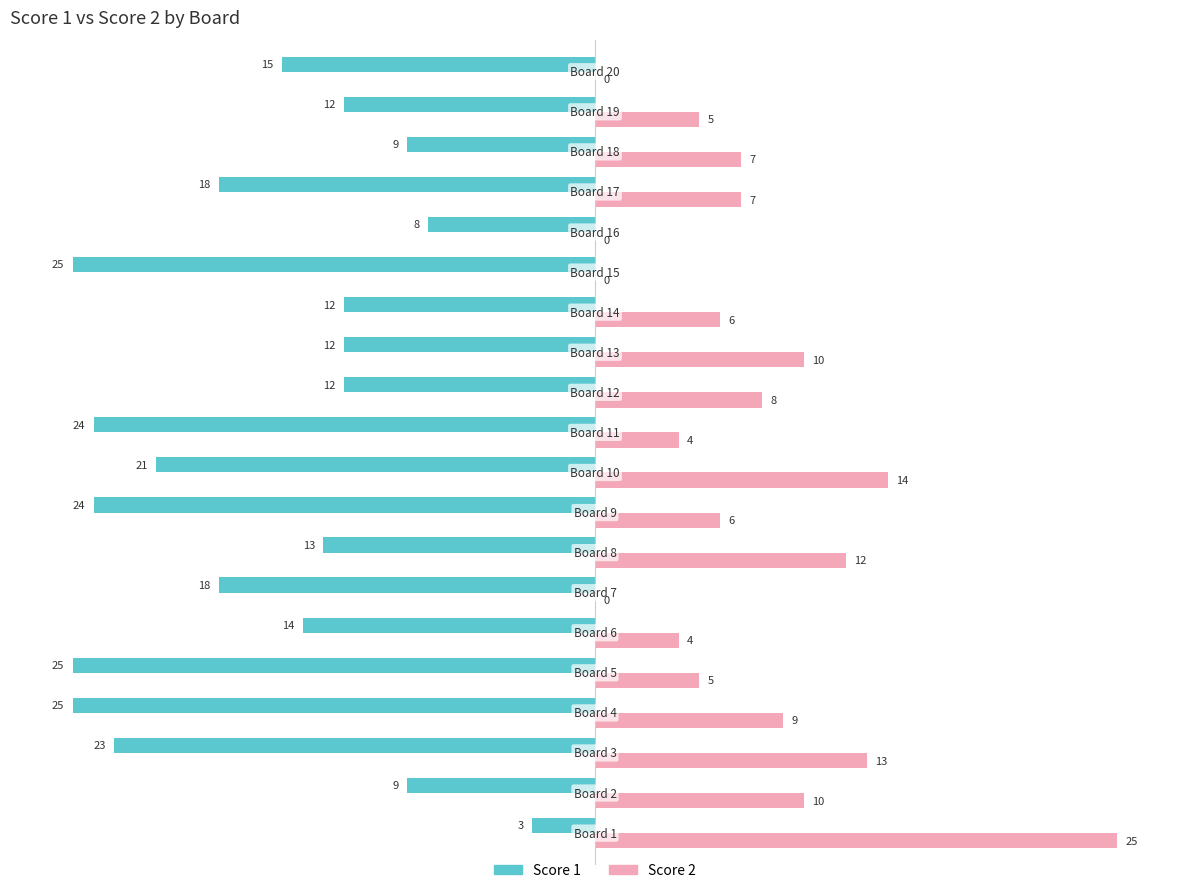

Which series has the largest total across all categories?

Score 2